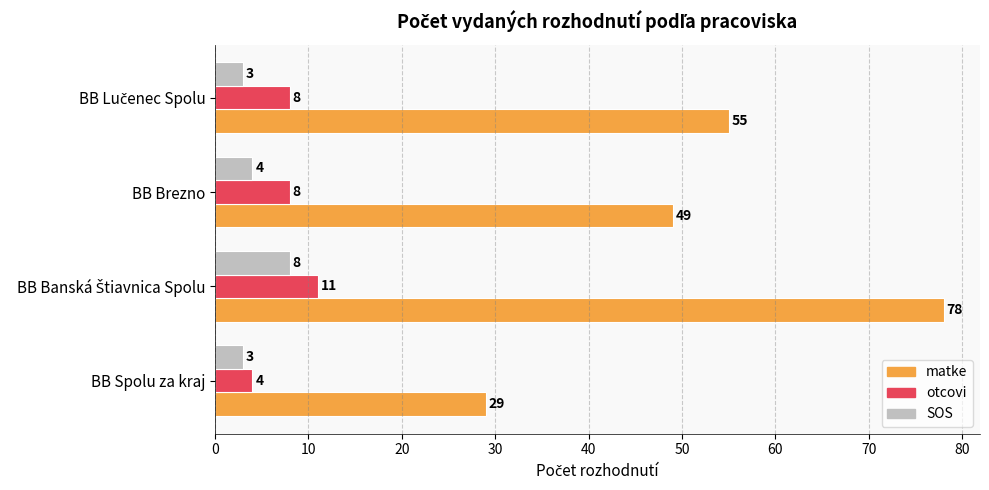

Count the otcovi values in the range 8 to 11.

3